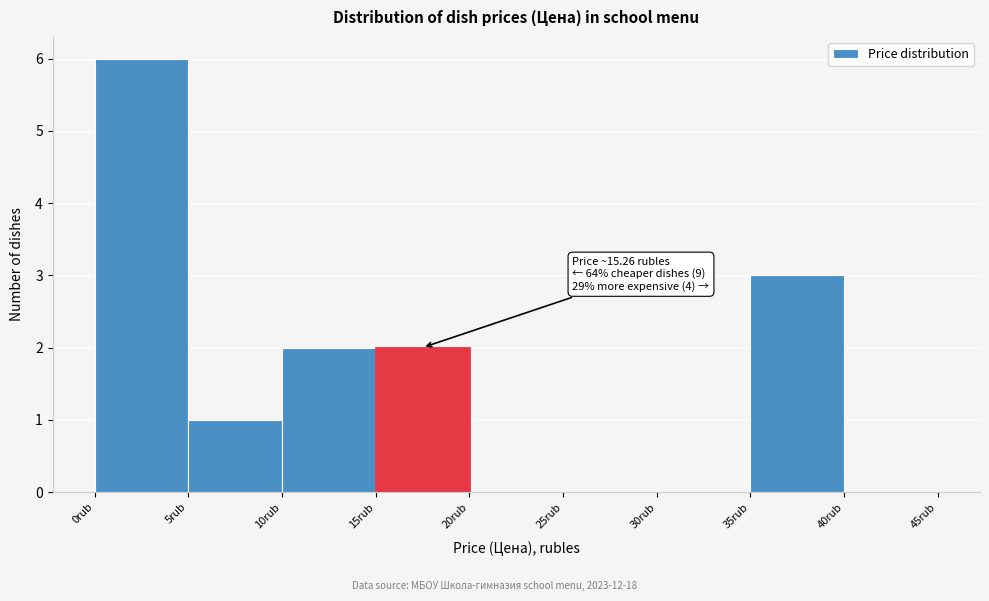

Which range on the x-axis has the tallest bar?

0 to 5